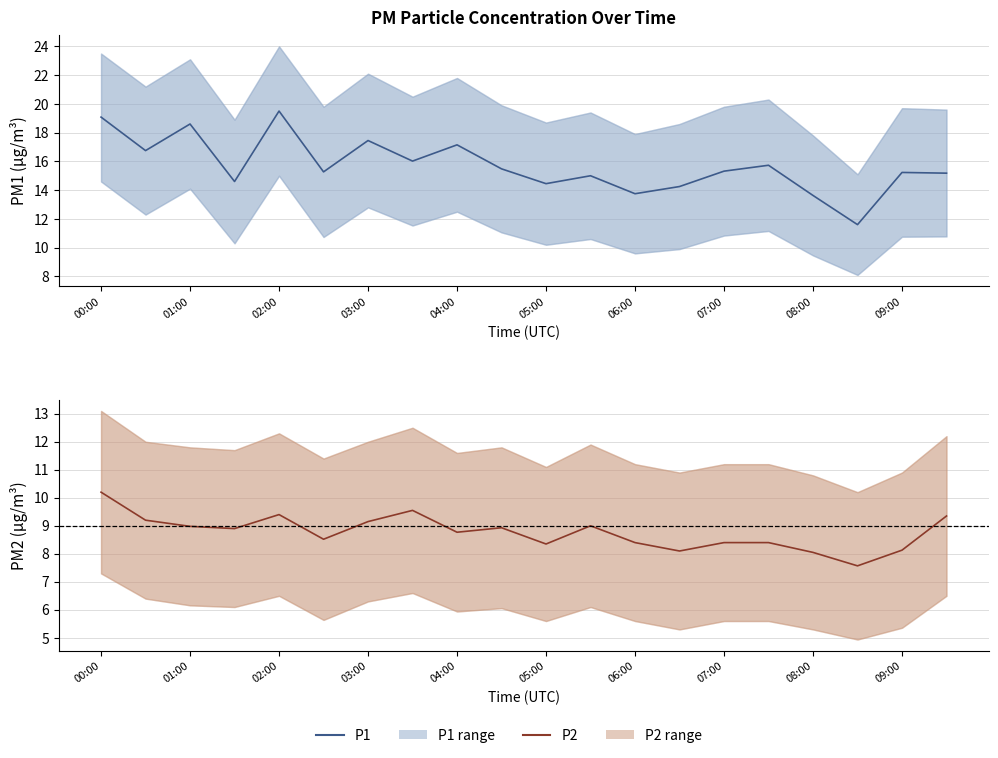

Which has a higher value, 04:00 or 01:00?

01:00